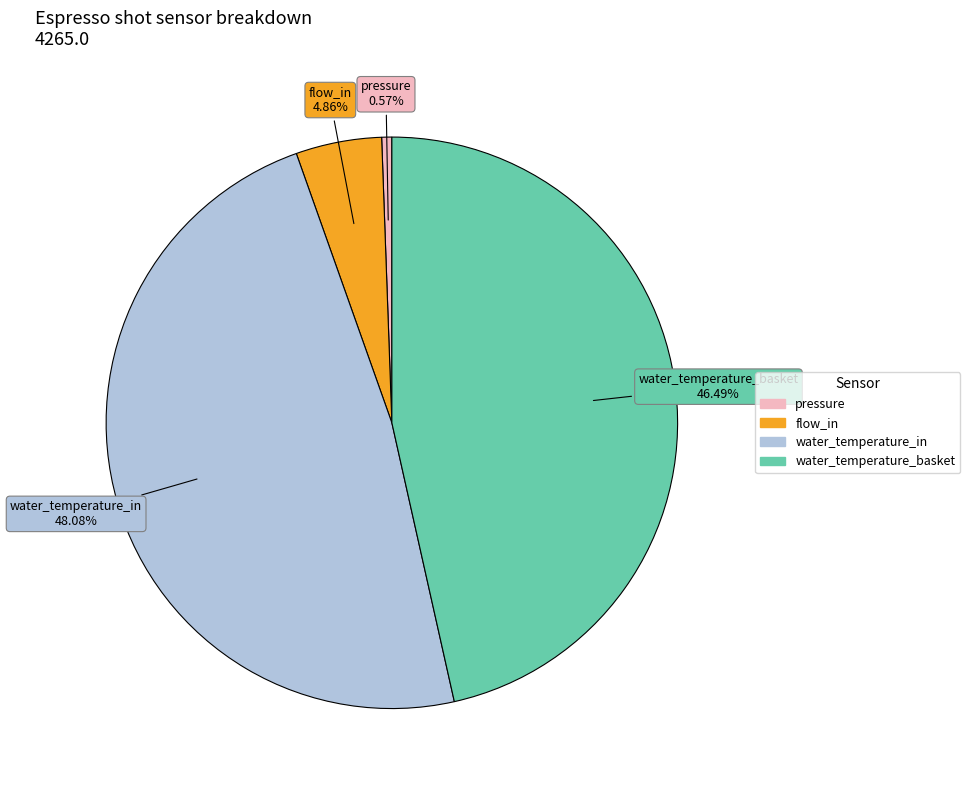

Is there any slice that represents more than half of the pie?

No